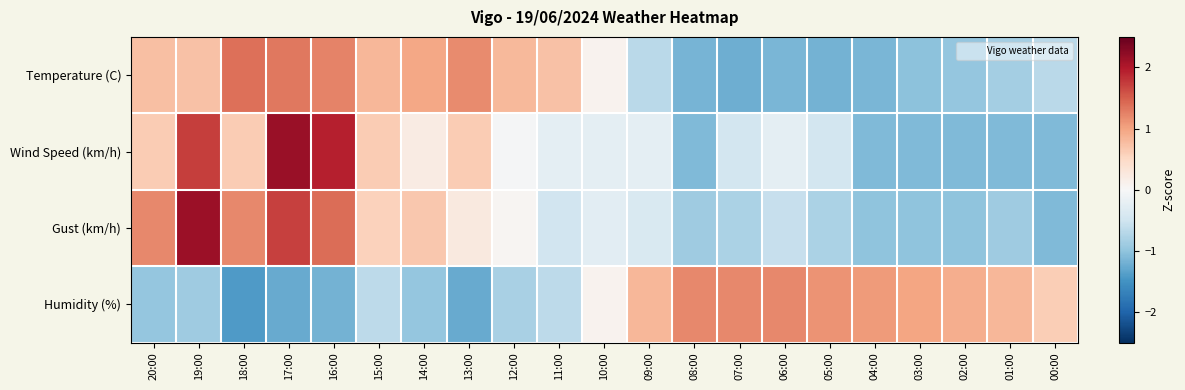

Which series has the largest range (max minus min)?

Wind Speed (km/h)